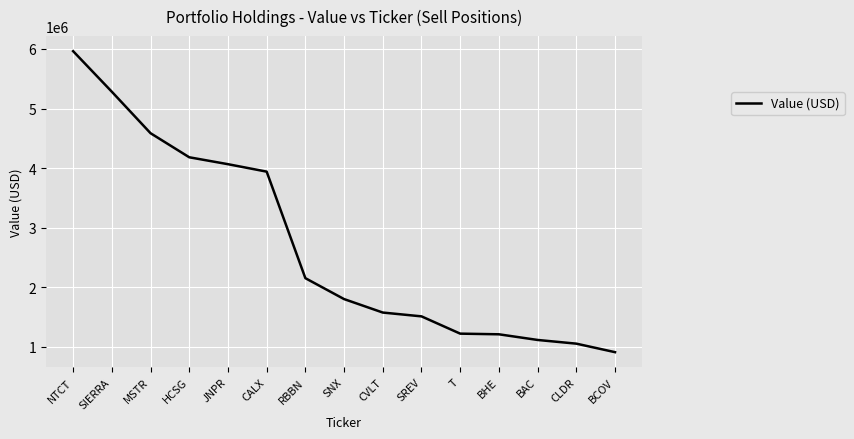

At which label is the value closest to 3437000?

CALX